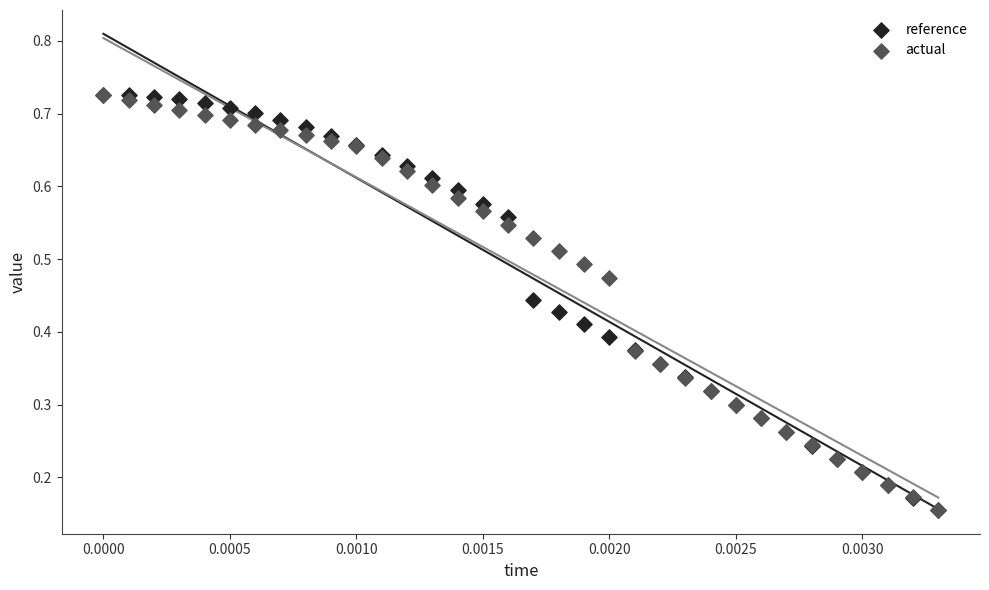

What are all the series names shown in the legend?

reference, actual